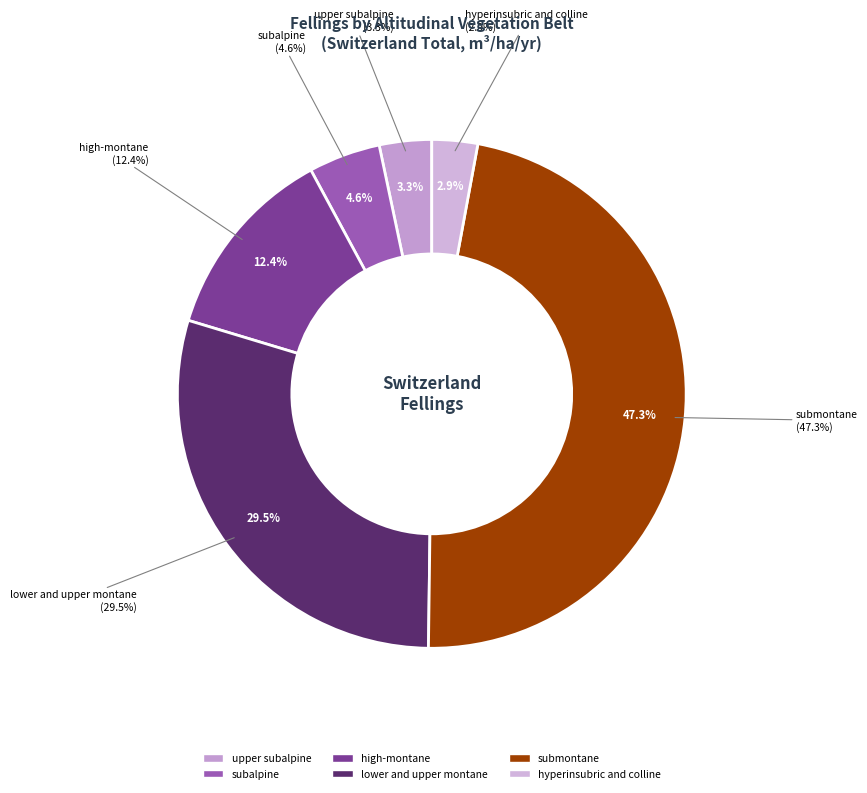

What percentage do lower and upper montane and upper subalpine together represent?

32.8%